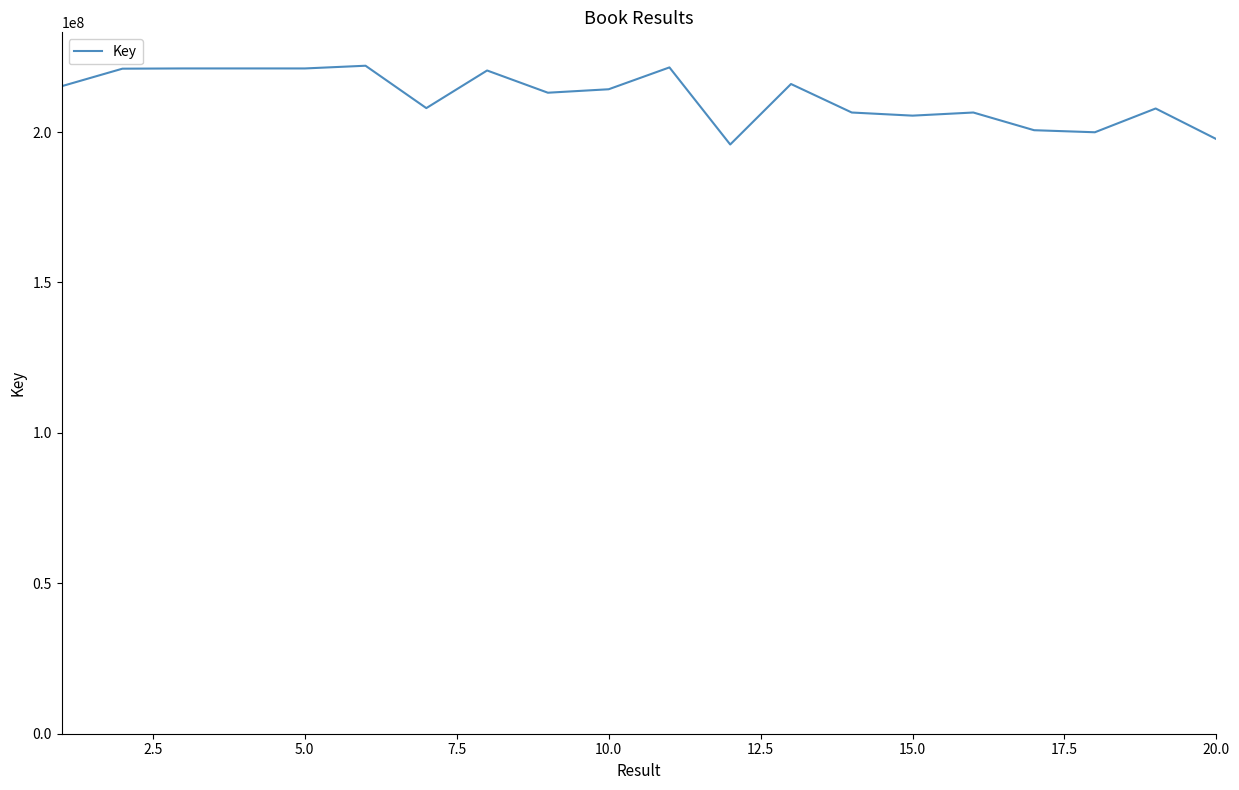

What is the minimum value shown in the chart?

195865413